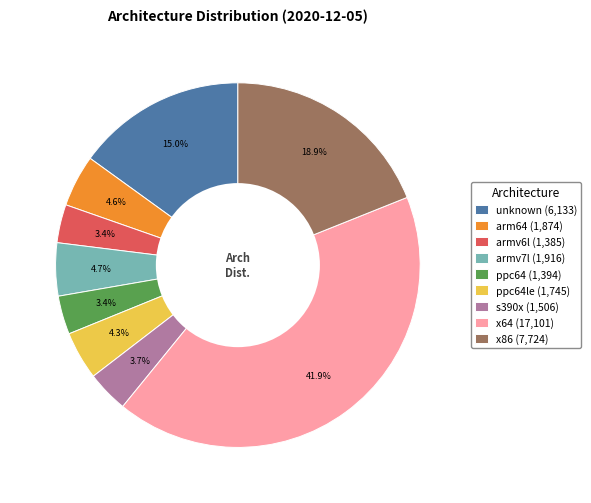

Does any single category account for the majority?

No